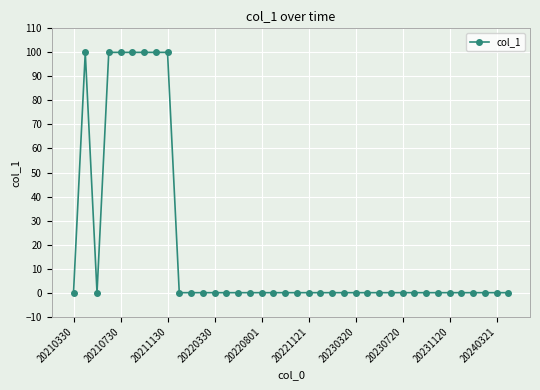

What is the maximum value shown in the chart?

100